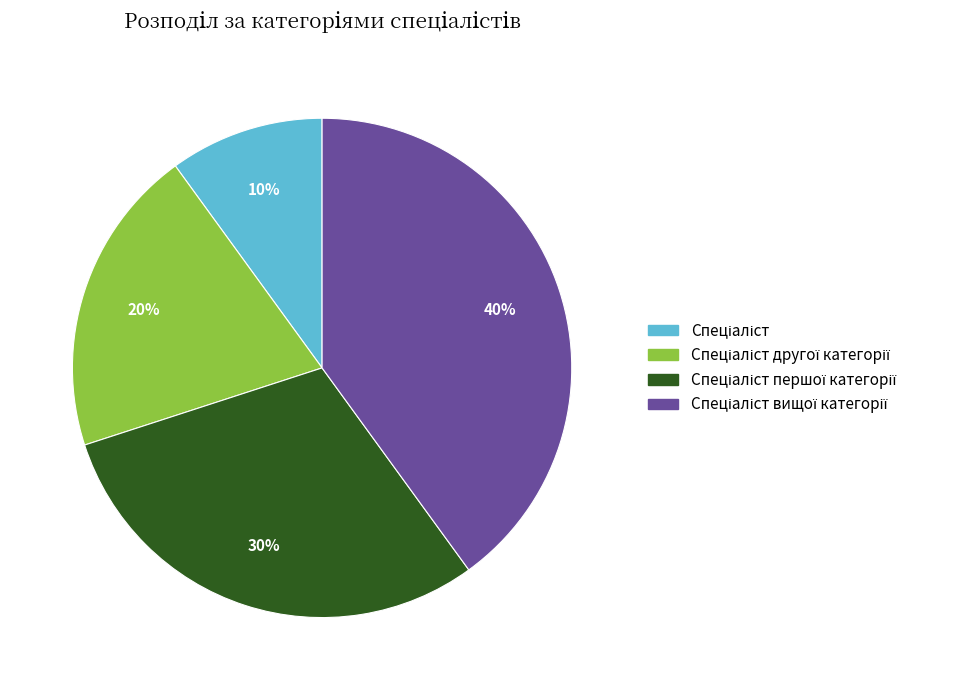

Is there a majority slice in this chart?

No